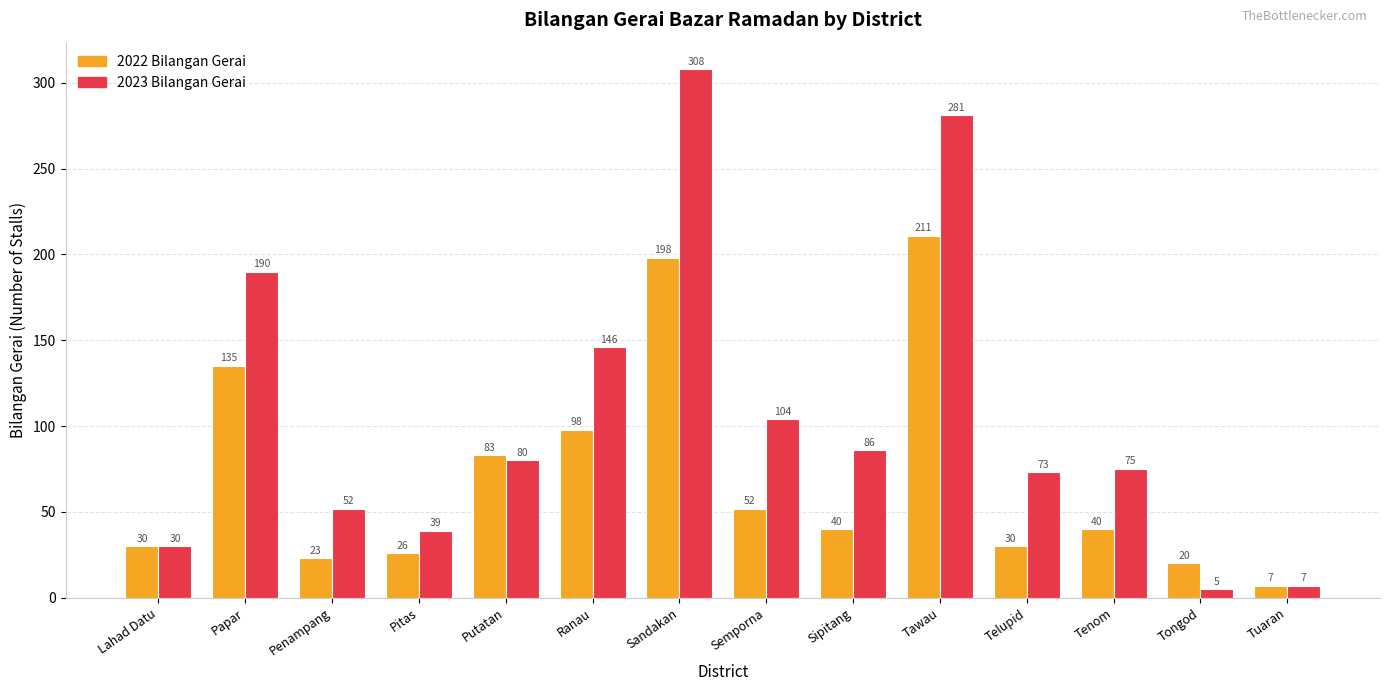

Reading right to left, transcribe all the data shown in this chart.

2022 Bilangan Gerai: Tuaran=7	Tongod=20	Tenom=40	Telupid=30	Tawau=211	Sipitang=40	Semporna=52	Sandakan=198	Ranau=98	Putatan=83	Pitas=26	Penampang=23	Papar=135	Lahad Datu=30
2023 Bilangan Gerai: Tuaran=7	Tongod=5	Tenom=75	Telupid=73	Tawau=281	Sipitang=86	Semporna=104	Sandakan=308	Ranau=146	Putatan=80	Pitas=39	Penampang=52	Papar=190	Lahad Datu=30